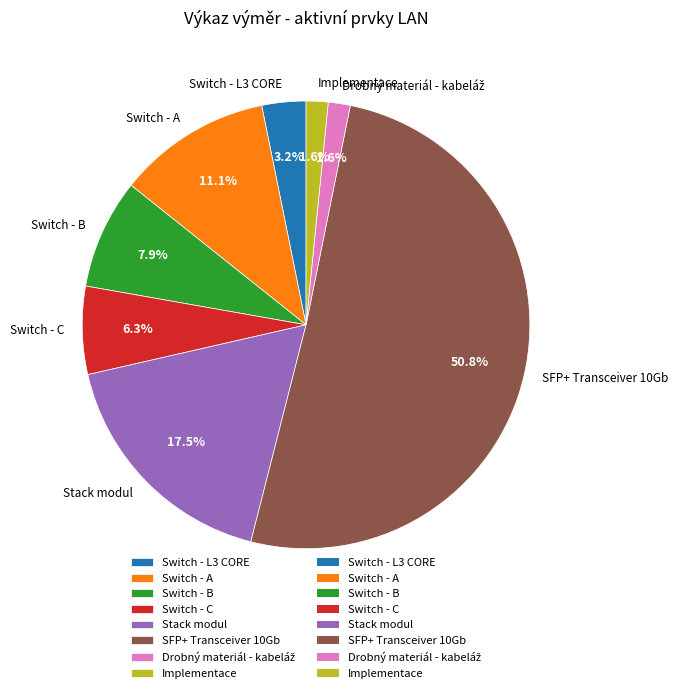

How many slices are in this pie chart?

8